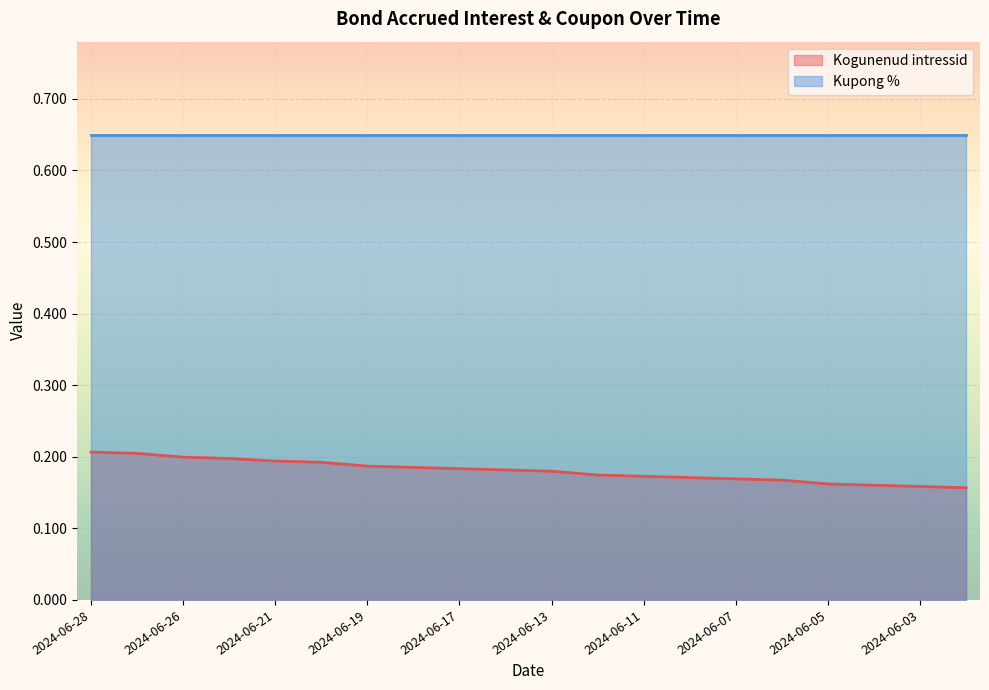

What is the sum of the values at 2024-06-05 and 2024-06-12?

0.3